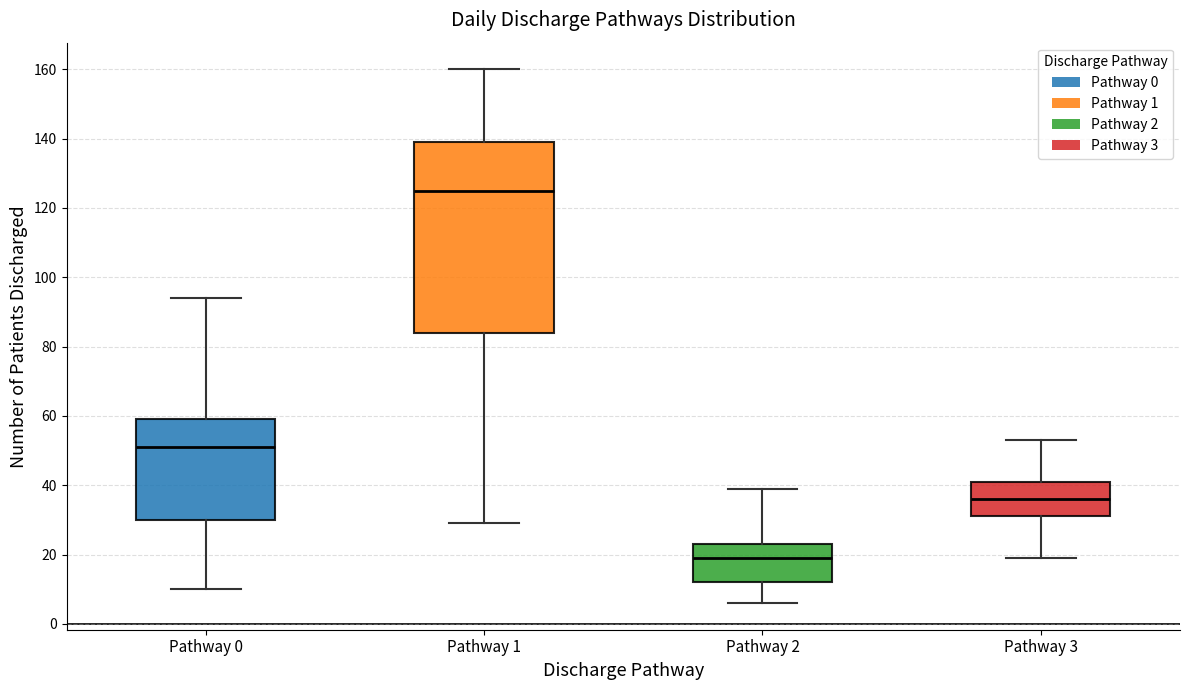

Which box is the tallest, from its lower edge to its upper edge?

Pathway 1